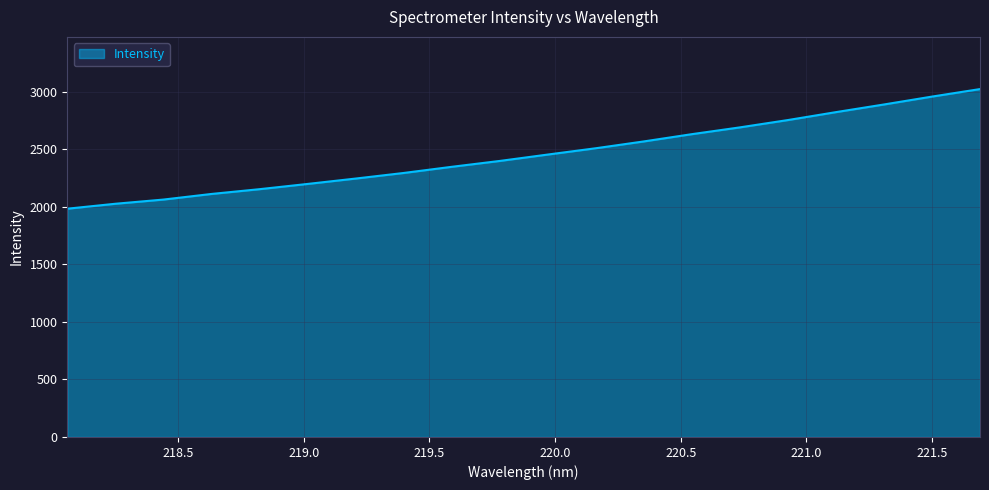

How many lines are shown in the chart?

1